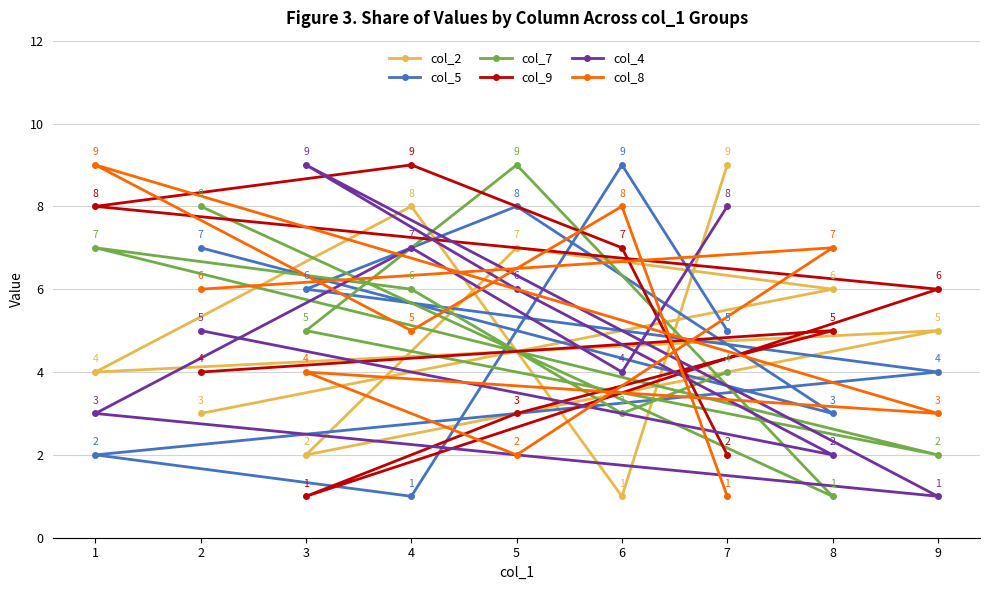

The value of col_7 at 3 is 8. True or false?

False